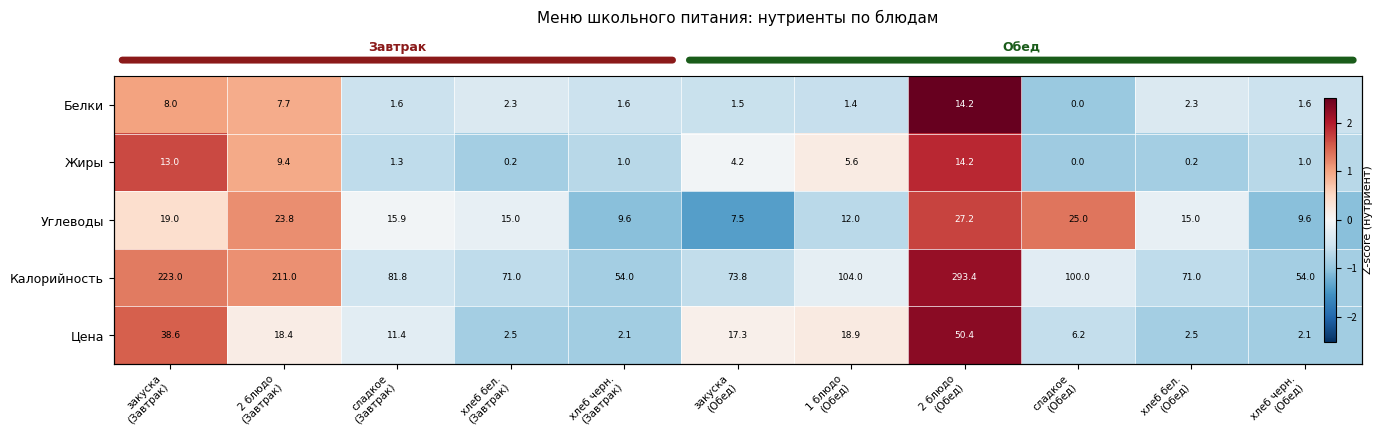

What is the total value across all series at сладкое
(Обед)?

-1.4